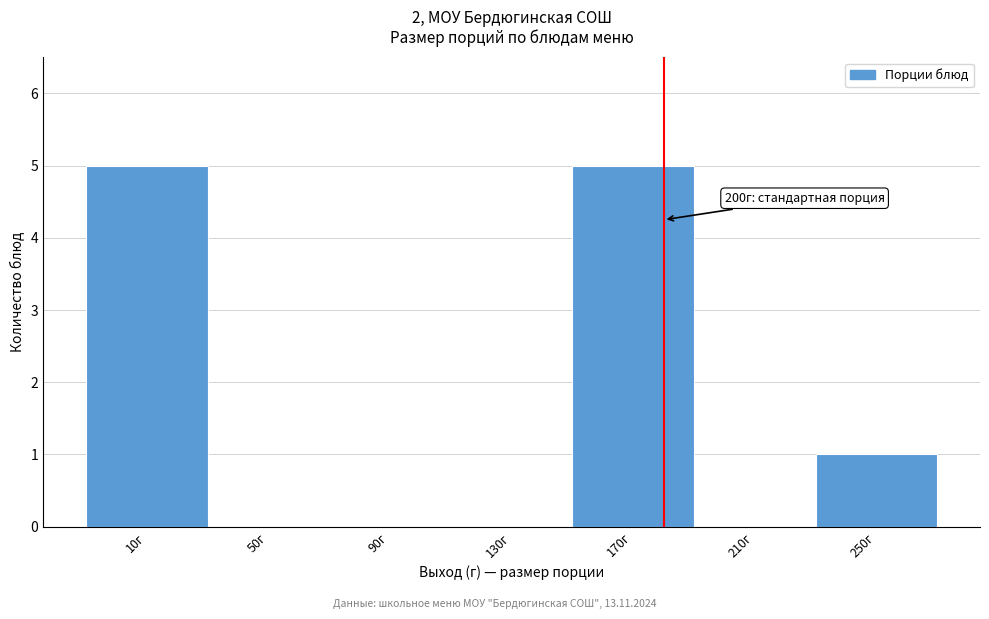

Reading left to right, extract all data points from this chart.

10г=5	50г=0	90г=0	130г=0	170г=5	210г=0	250г=1